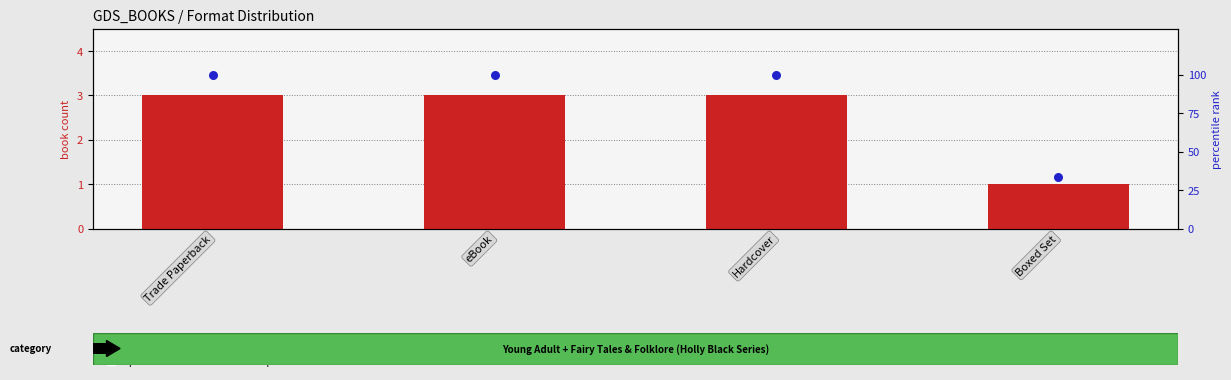

Which has a higher value, Hardcover or eBook?

Hardcover